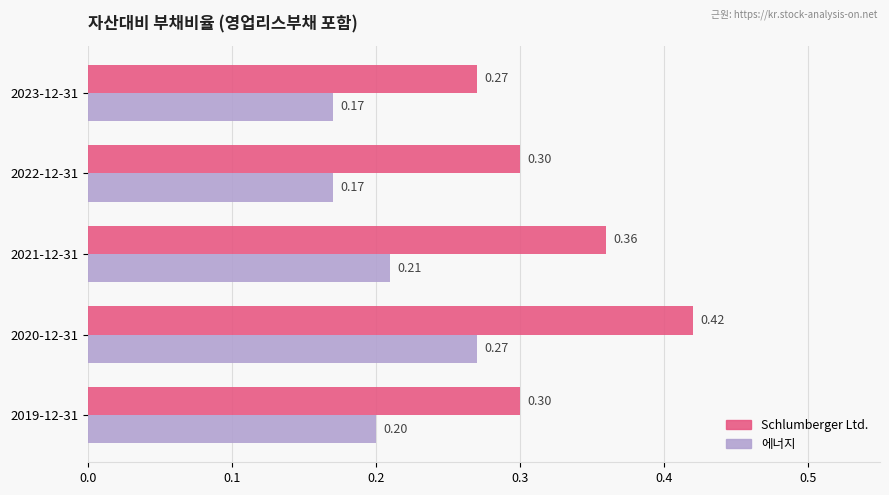

Rank the series at 2023-12-31 from highest to lowest value.

Schlumberger Ltd., 에너지